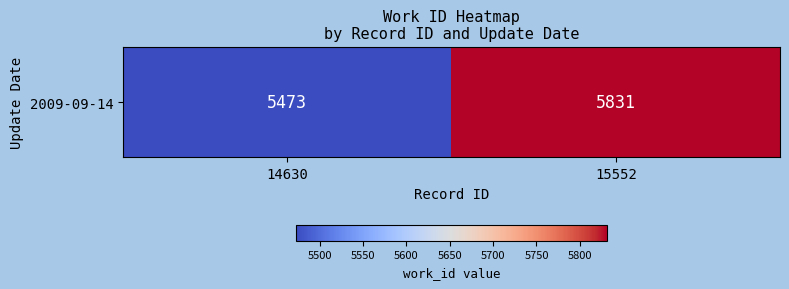

What is the difference between the values at 14630 and 15552?

358